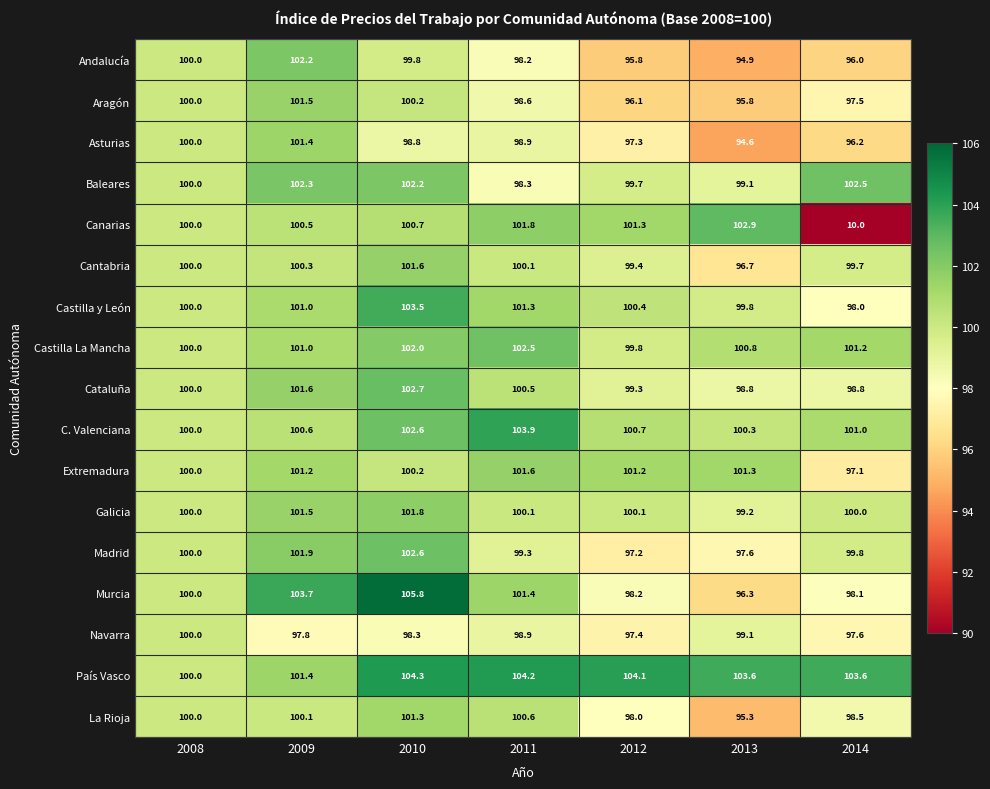

At which label is Castilla La Mancha closest to 101?

2009